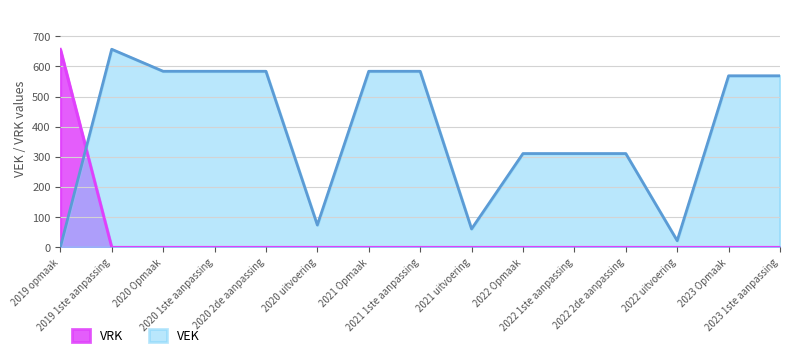

The value of VEK at 2022 1ste aanpassing is 311. True or false?

True